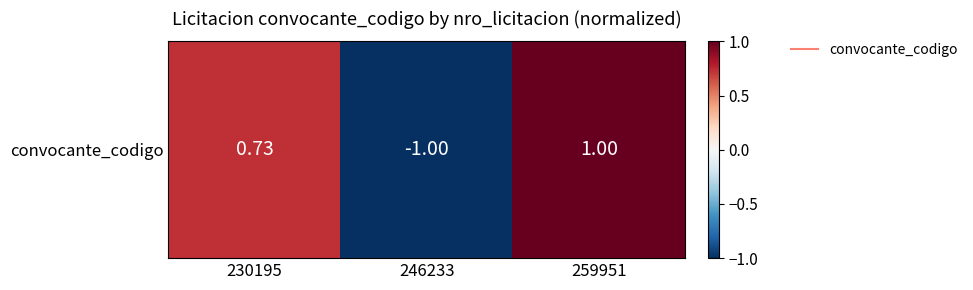

Is it true that the value at 230195 is 1.2?

False